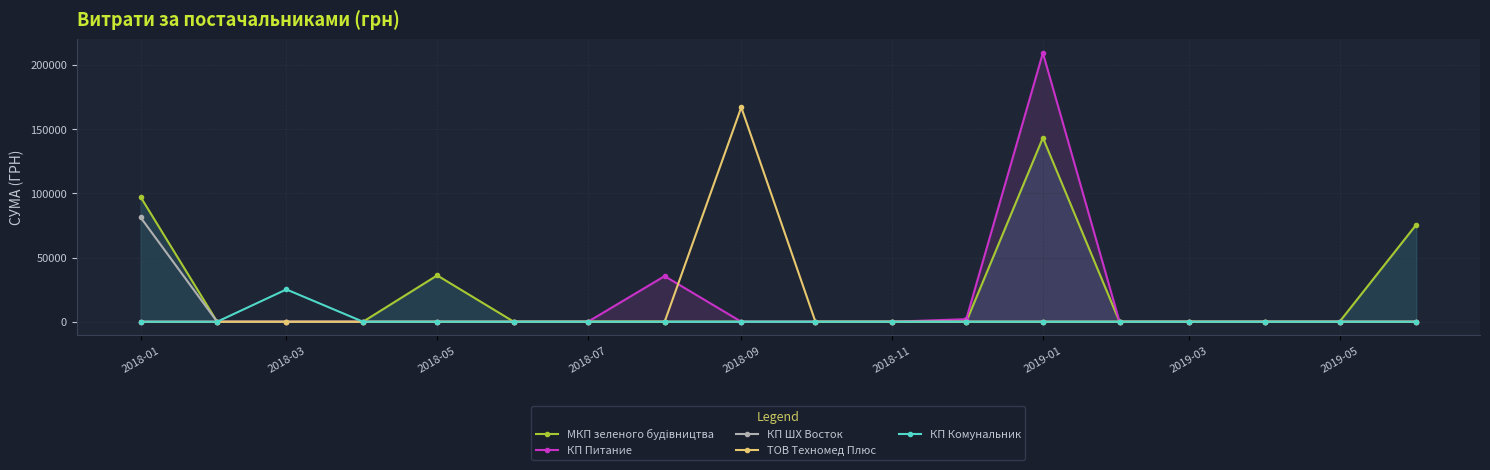

True or false: МКП зеленого будiвництва and ТОВ Техномед Плюс cross at least once.

False